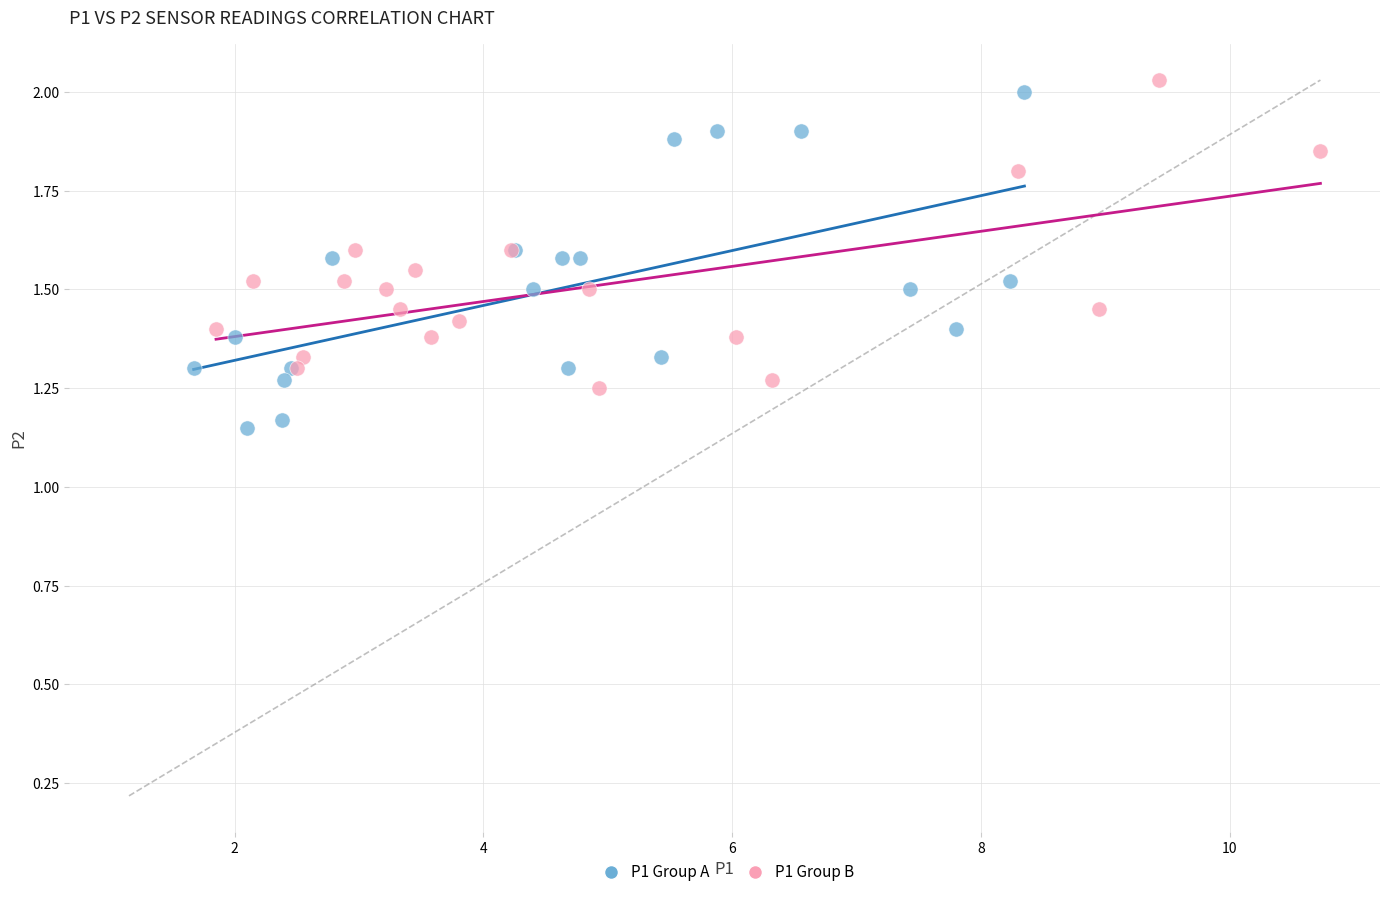

Which series contains the lowest Y value?

P1 Group A